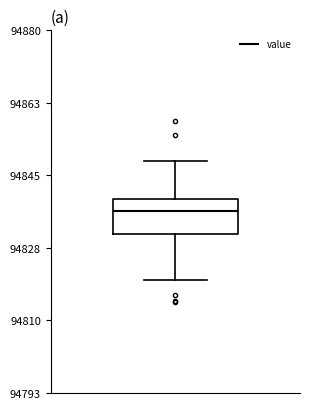

Read this box plot against the y-axis: the position of the median line, the range covered by the box, and the ends of both whiskers. The values are not printed on the chart, so give them approximately, as read against the axis.

median 94836, box 94832 to 94840, whiskers 94820 to 94848